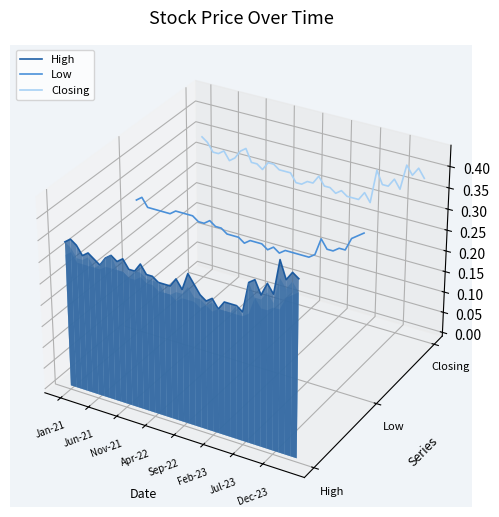

True or false: Low and Closing cross at least once.

False